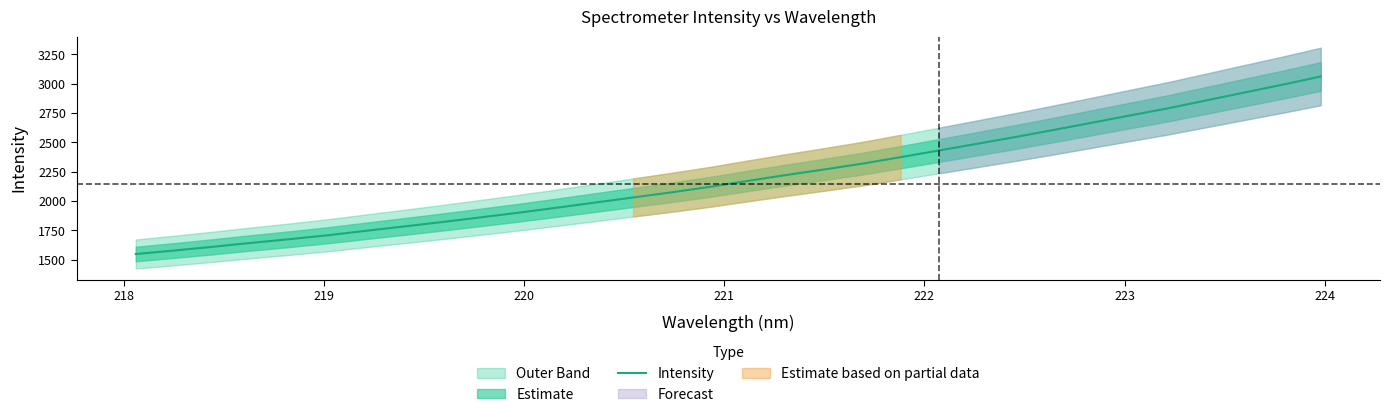

What is the difference between the maximum and minimum values?

1513.1